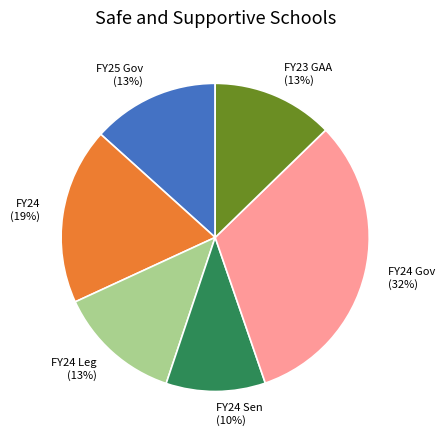

Does FY24 Leg account for over 50% of the chart?

No